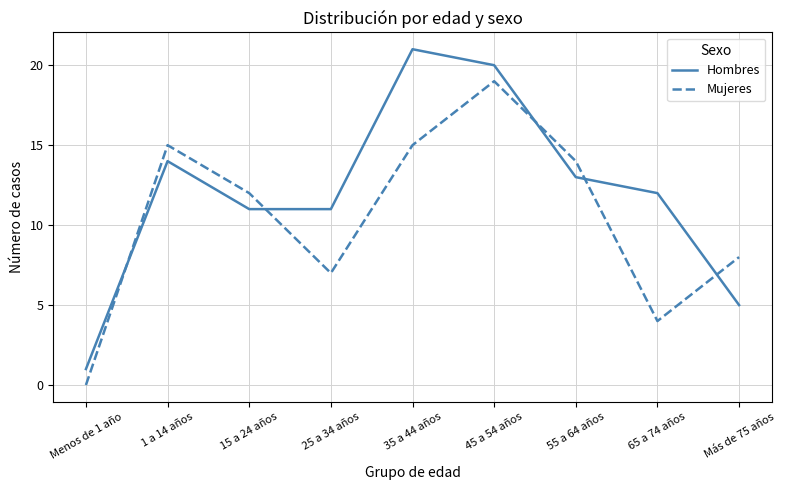

What is the lowest value of the Hombres series?

1